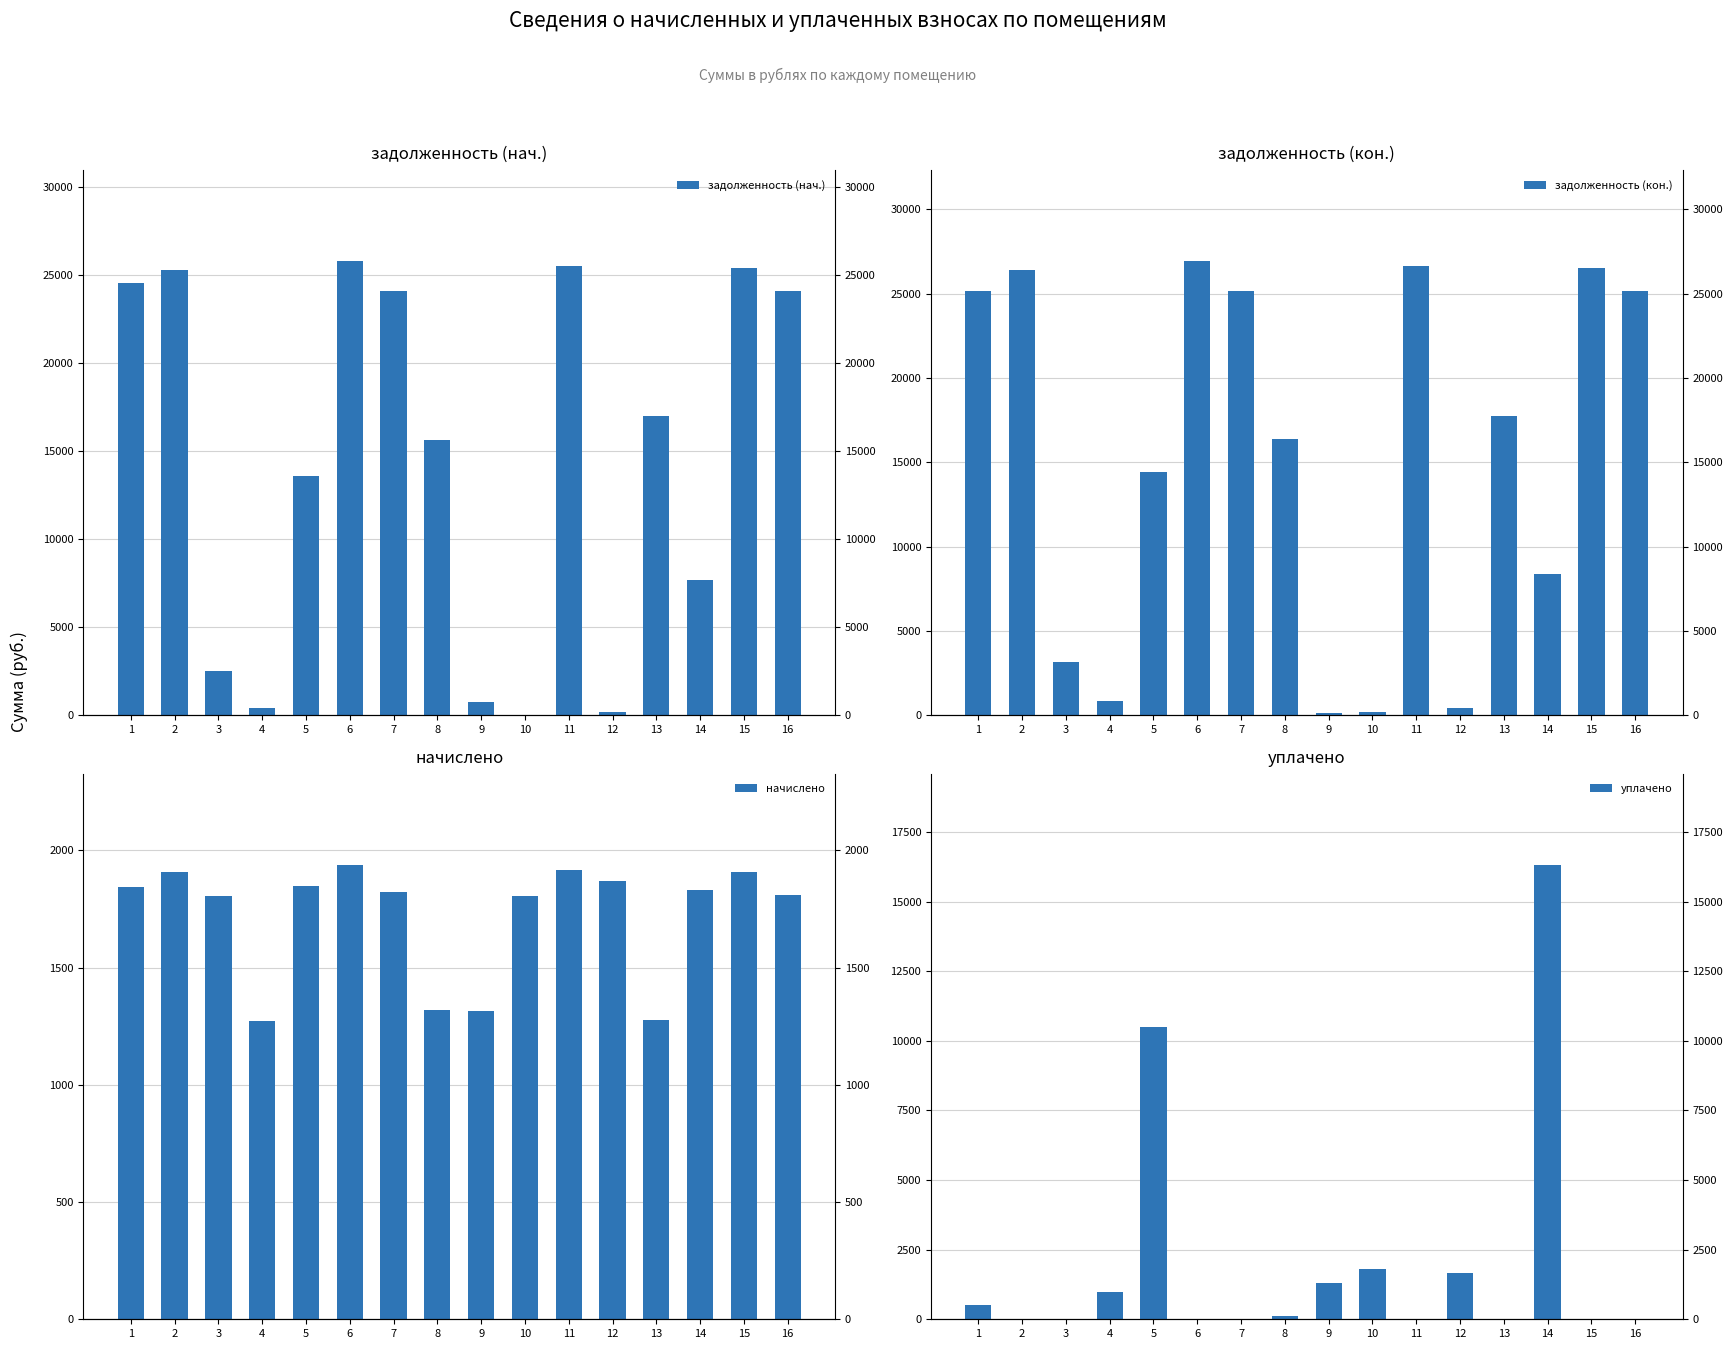

Reading left to right, extract all data points from this chart.

задолженность (нач.): 1=24538.3	2=25248.2	3=2496.0	4=425.1	5=13606.6	6=25783.6	7=24052.0	8=15645.5	9=736.2	10=0.0	11=25486.7	12=211.8	13=17011.4	14=7684.7	15=25368.1	16=24064.1
задолженность (кон.): 1=25136.1	2=26388.4	3=3155.5	4=858.3	5=14444.1	6=26942.5	7=25137.0	8=16400.8	9=140.8	10=200.5	11=26632.2	12=416.4	13=17776.0	14=8363.4	15=26508.3	16=25145.7
начислено: 1=1844.4	2=1906.7	3=1804.3	4=1274.1	5=1848.9	6=1938.0	7=1822.1	8=1318.7	9=1314.3	10=1804.3	11=1915.7	12=1871.1	13=1278.6	14=1831.0	15=1906.7	16=1808.7
уплачено: 1=500.0	2=0.0	3=0.0	4=991.0	5=10508.9	6=0.0	7=0.0	8=130.7	9=1319.5	10=1804.3	11=0.0	12=1663.2	13=0.0	14=16313.1	15=0.0	16=0.0